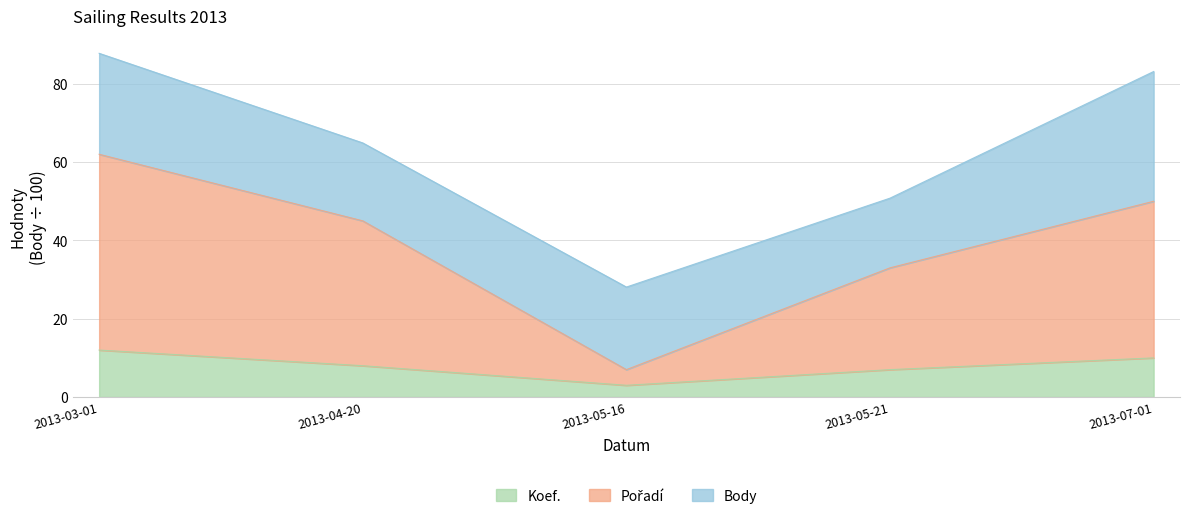

At which label does Koef. reach its peak?

2013-03-01